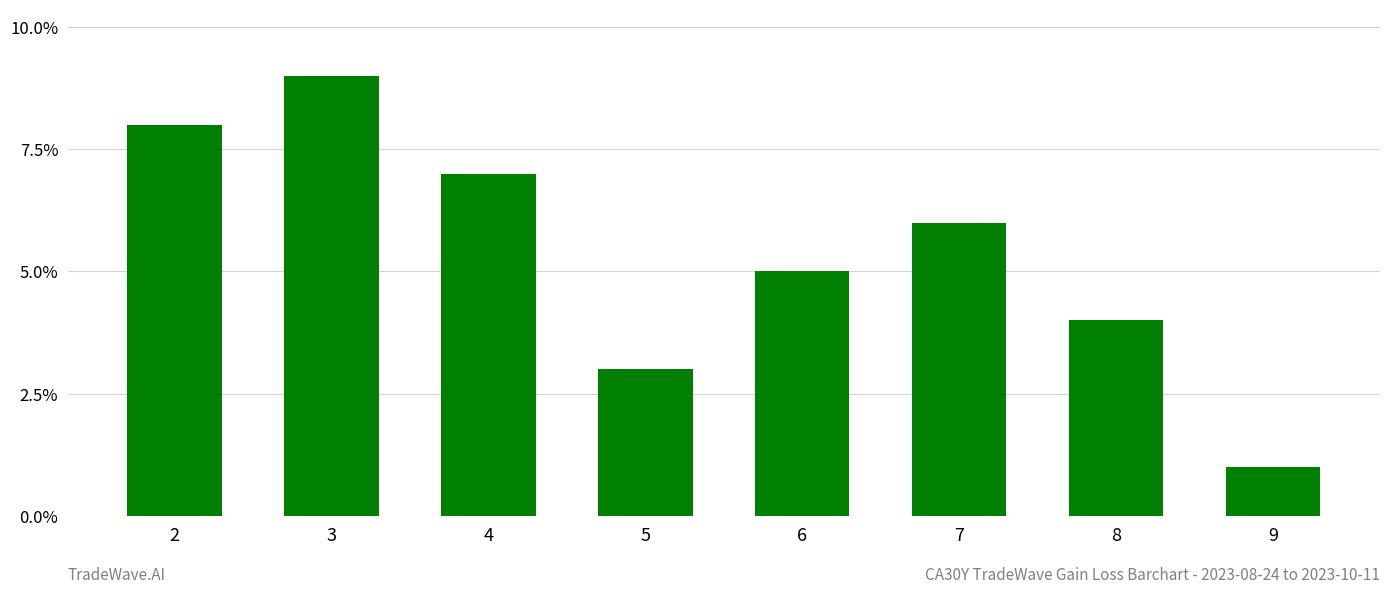

Are the bars horizontal?

No